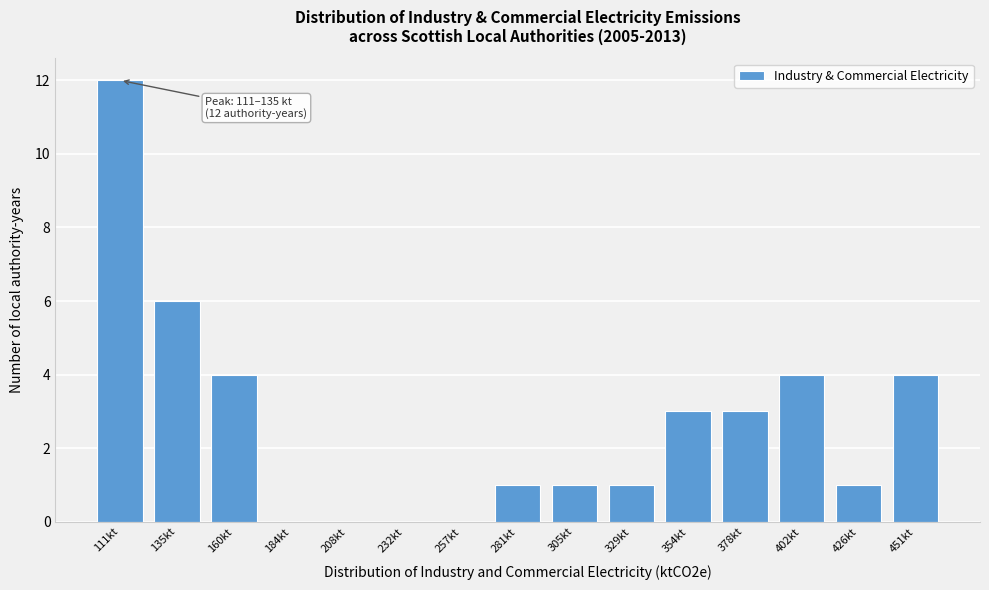

Reading left to right, transcribe all the data shown in this chart.

111kt=12	135kt=6	160kt=4	184kt=0	208kt=0	232kt=0	257kt=0	281kt=1	305kt=1	329kt=1	354kt=3	378kt=3	402kt=4	426kt=1	451kt=4